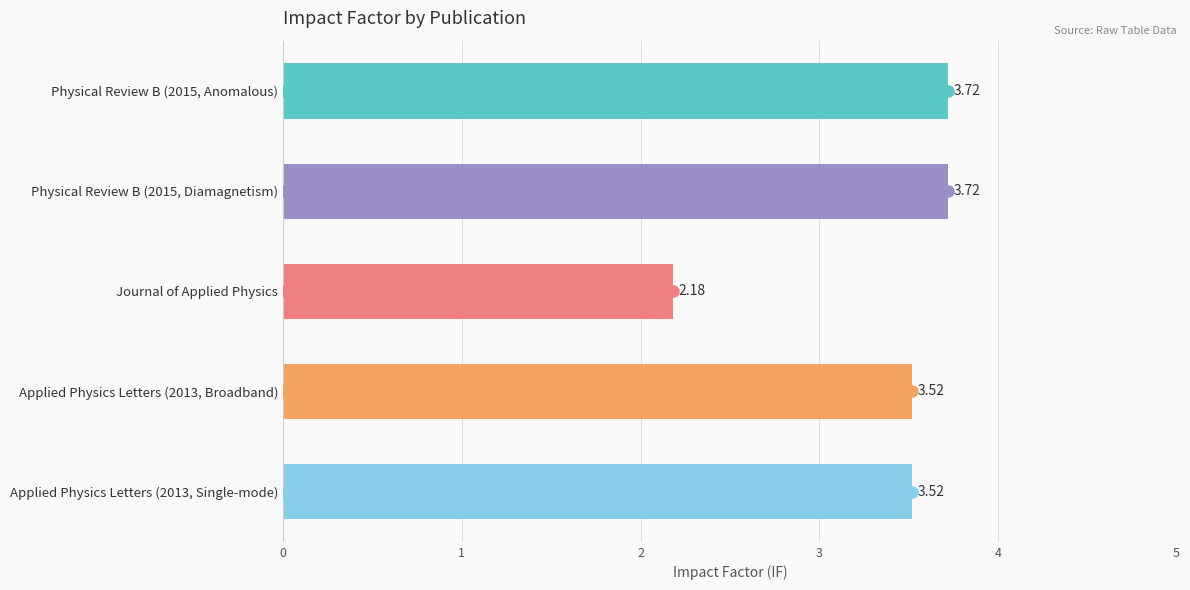

What is the average value?

3.3